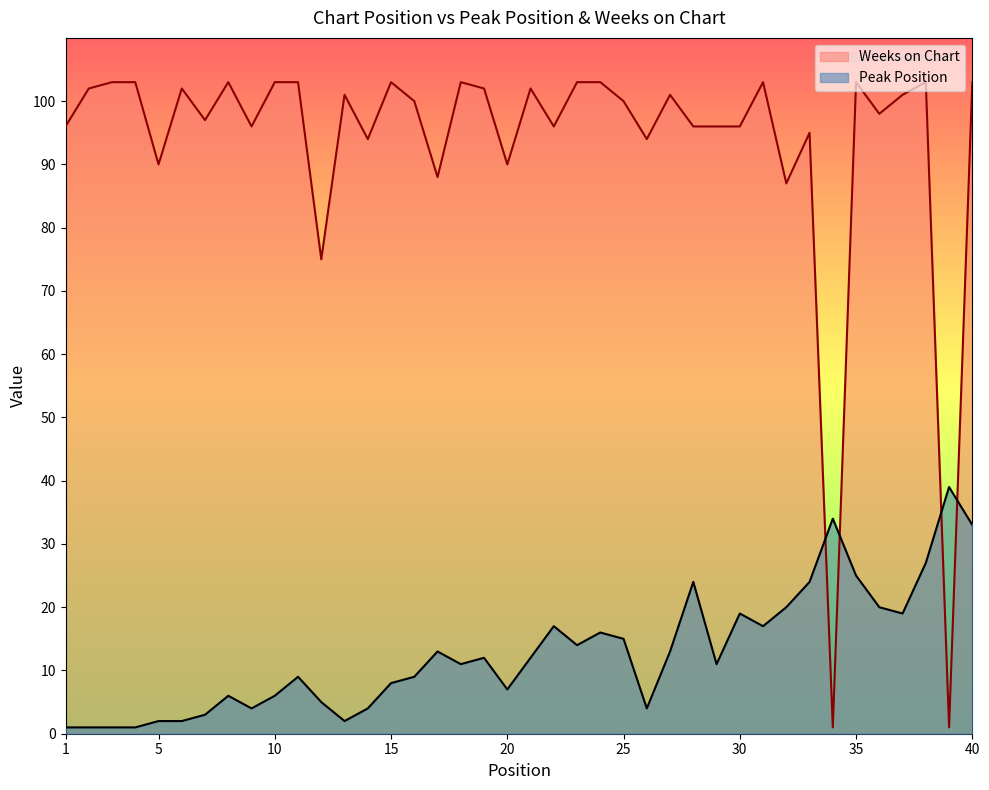

Reading left to right, transcribe all the data shown in this chart.

Peak Position: 1=1	2=1	3=1	4=1	5=2	6=2	7=3	8=6	9=4	10=6	11=9	12=5	13=2	14=4	15=8	16=9	17=13	18=11	19=12	20=7	21=12	22=17	23=14	24=16	25=15	26=4	27=13	28=24	29=11	30=19	31=17	32=20	33=24	34=34	35=25	36=20	37=19	38=27	39=39	40=33
Weeks on Chart: 1=96	2=102	3=103	4=103	5=90	6=102	7=97	8=103	9=96	10=103	11=103	12=75	13=101	14=94	15=103	16=100	17=88	18=103	19=102	20=90	21=102	22=96	23=103	24=103	25=100	26=94	27=101	28=96	29=96	30=96	31=103	32=87	33=95	34=1	35=103	36=98	37=101	38=103	39=1	40=103